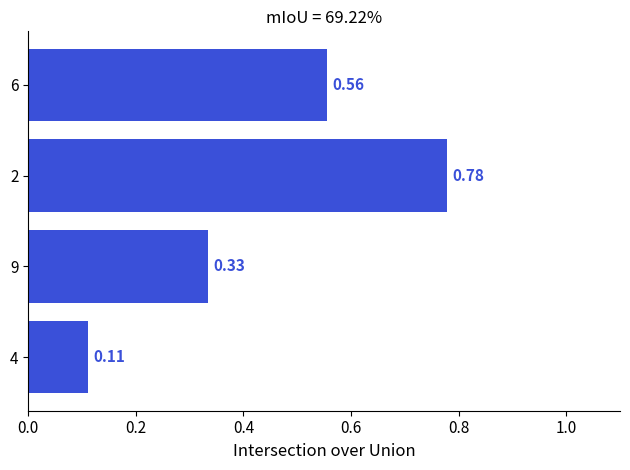

Between 4 and 6, which is larger?

6